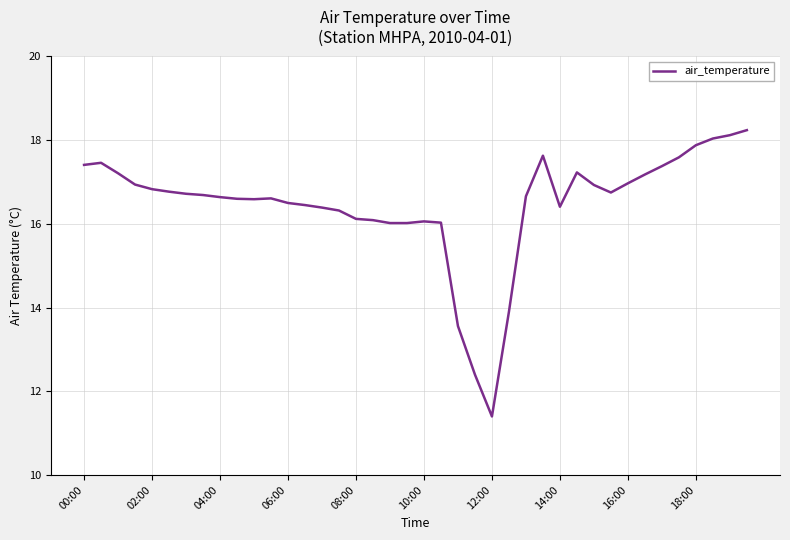

What is the difference between the maximum and minimum values?

6.8